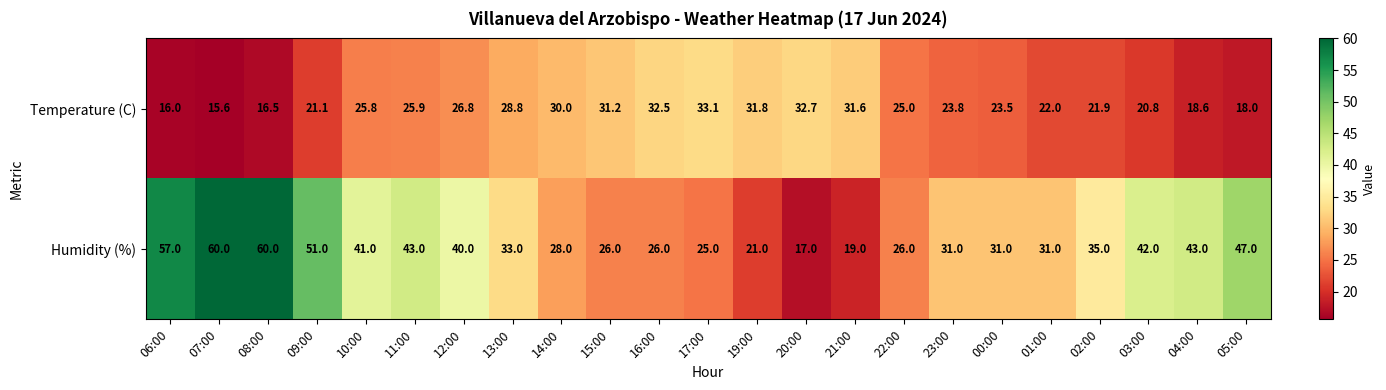

What is the difference between the Humidity (%) values at 17:00 and 08:00?

35.0